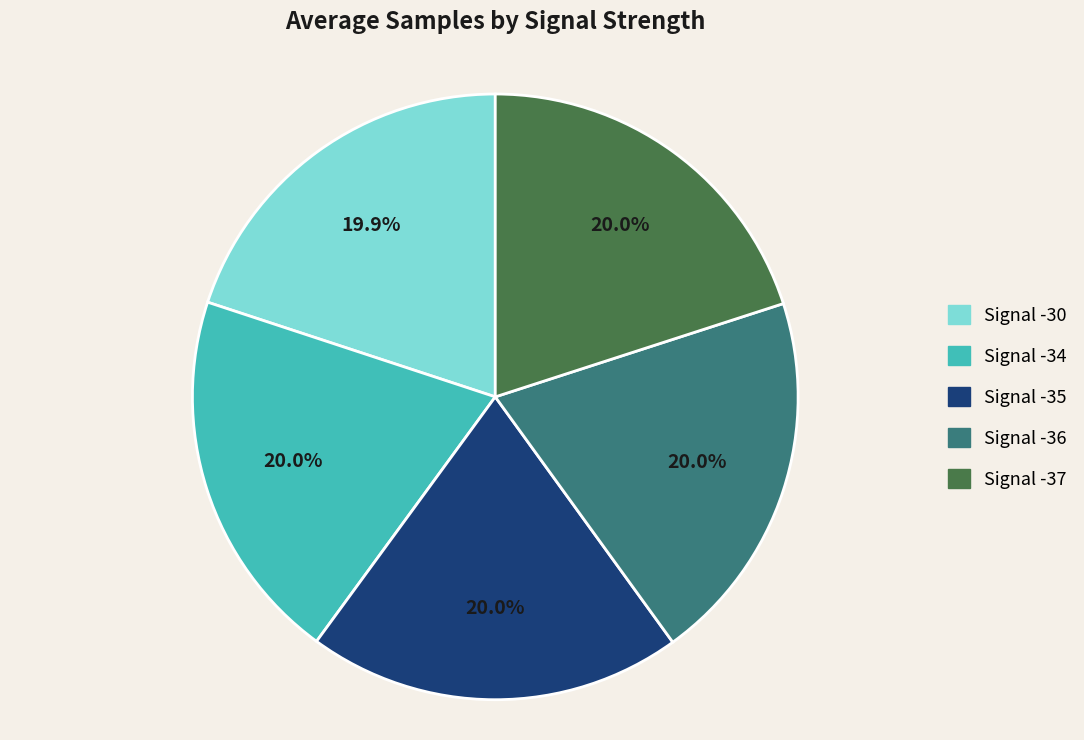

To the nearest percent, what is the combined percentage of Signal -30 and Signal -34?

40%